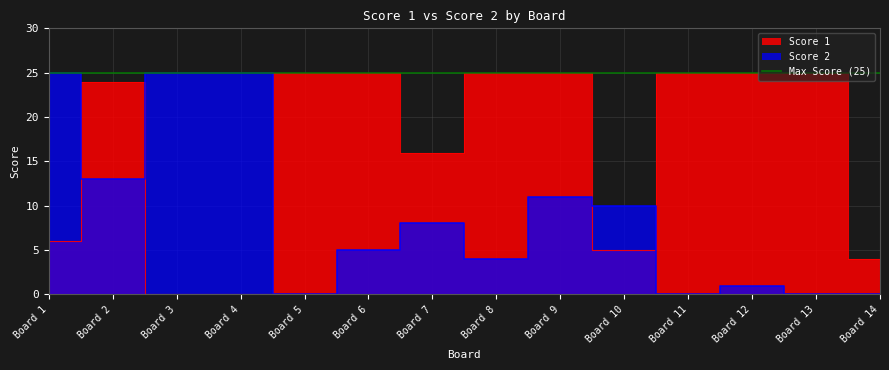

Does the chart have visible grid lines?

Yes